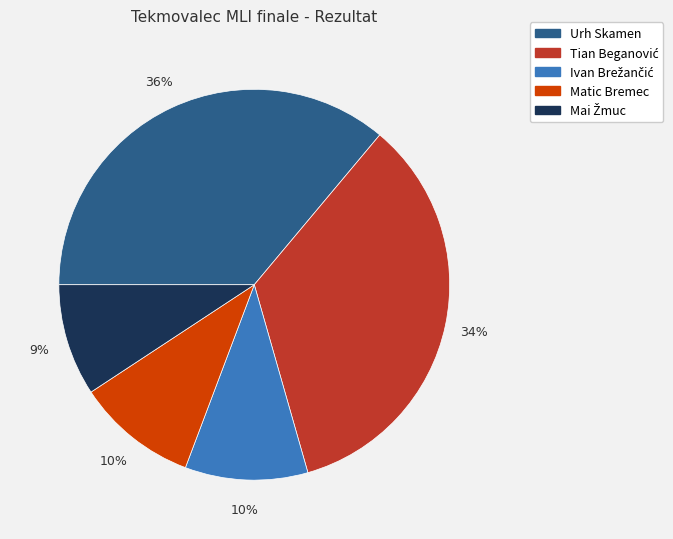

What is the ratio of the value at Urh Skamen to the value at Matic Bremec?

3.6